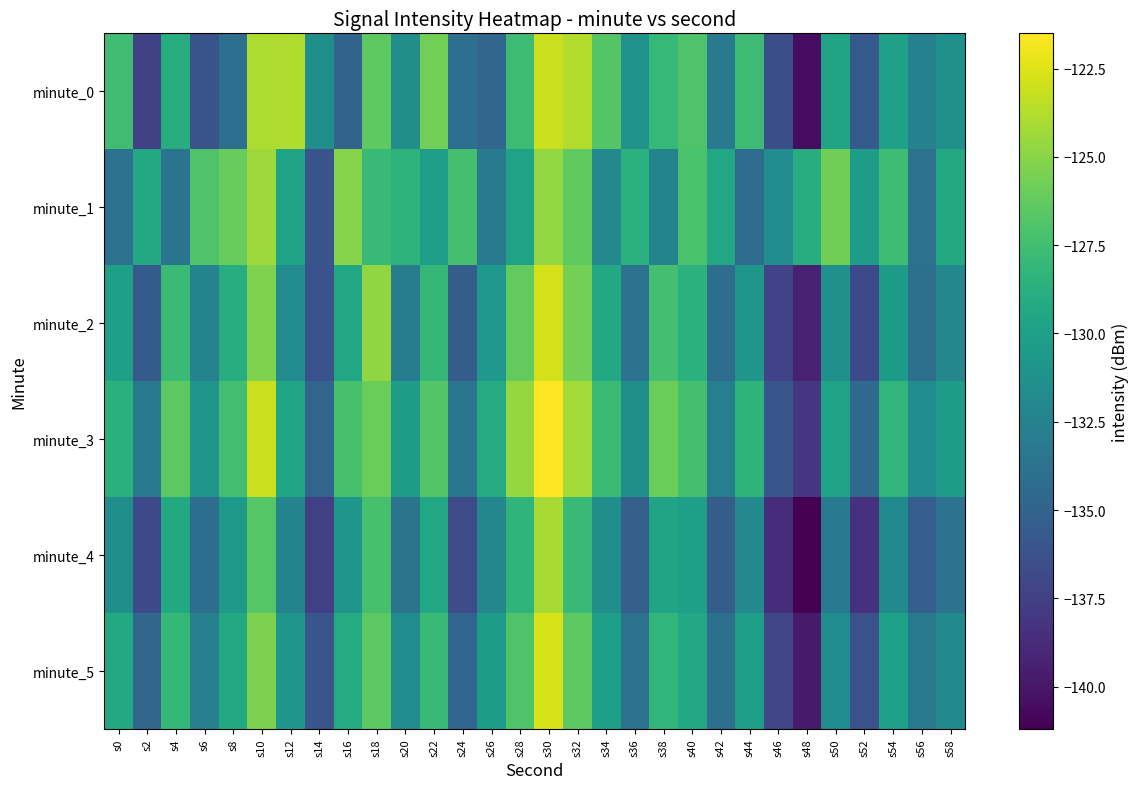

Between s12 and s18, which series saw the biggest shift?

minute_2